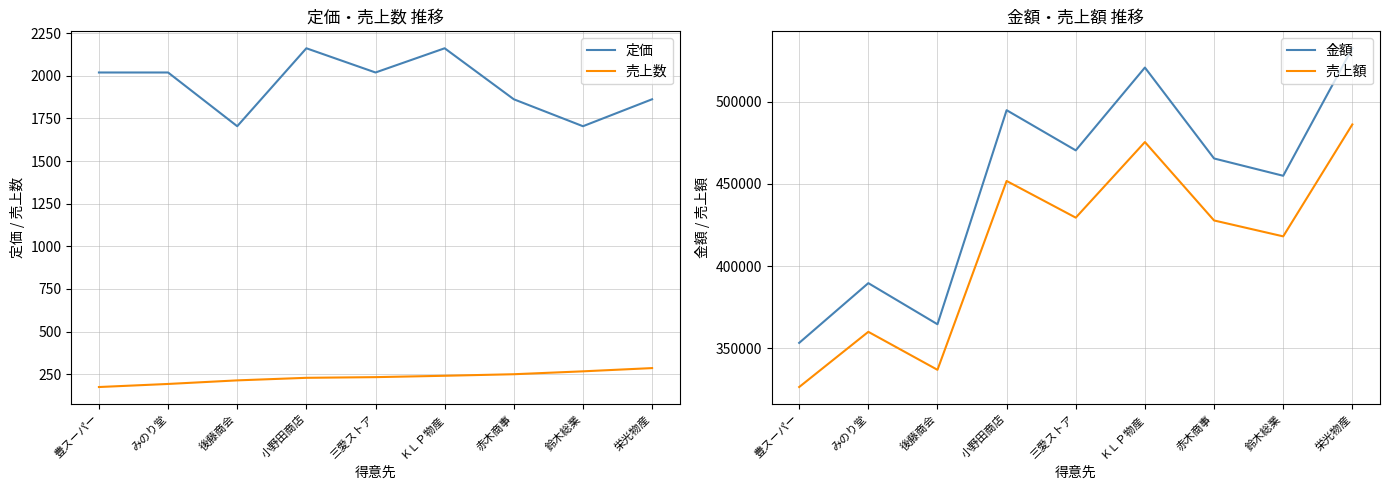

At which category is the sum across all series the highest?

栄光物産